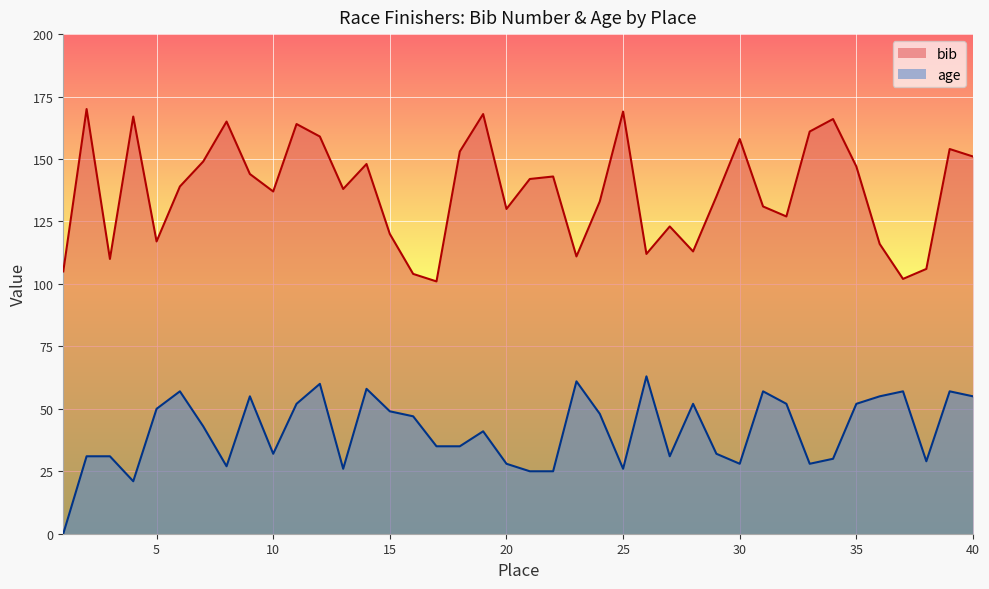

Count the number of data series in this chart.

2